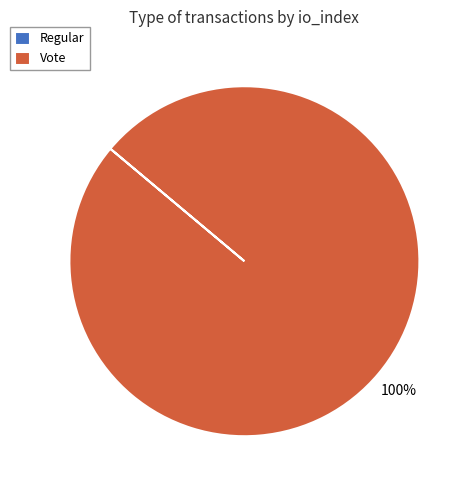

Is Vote the majority of the pie?

Yes